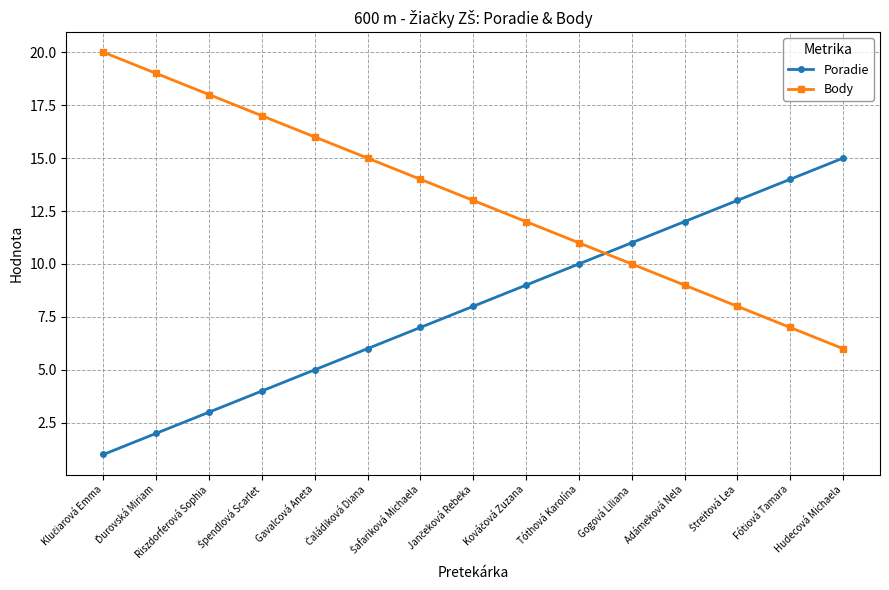

Which series has the largest total across all categories?

Body